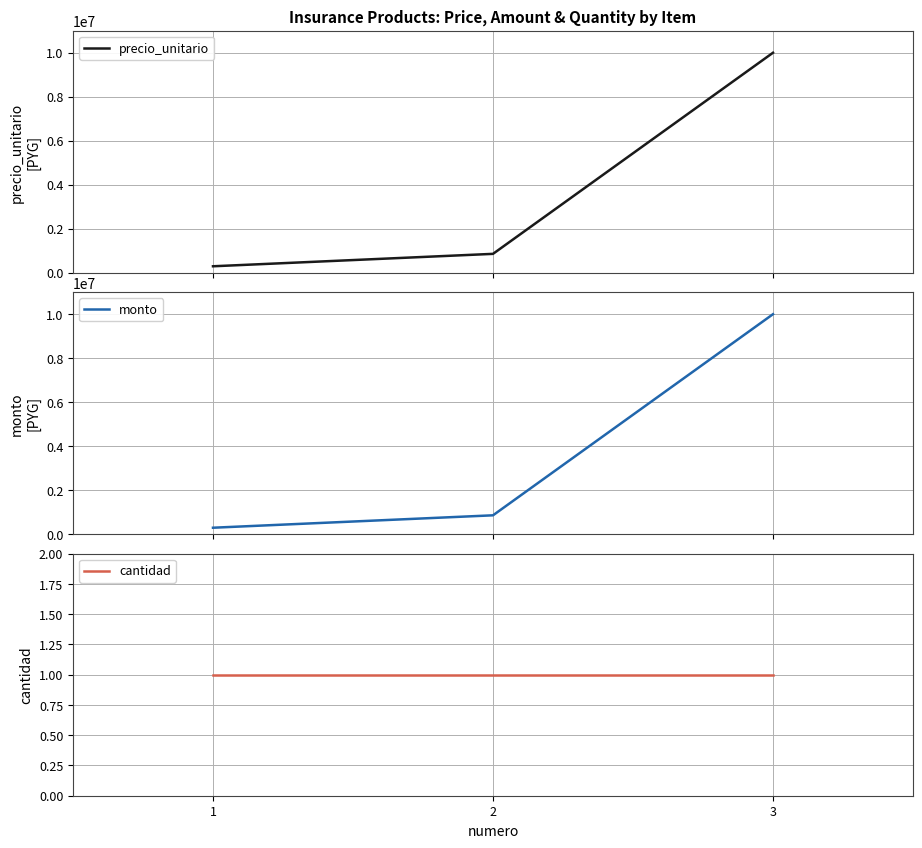

What is the value of the cantidad point at the 3rd from the left?

1